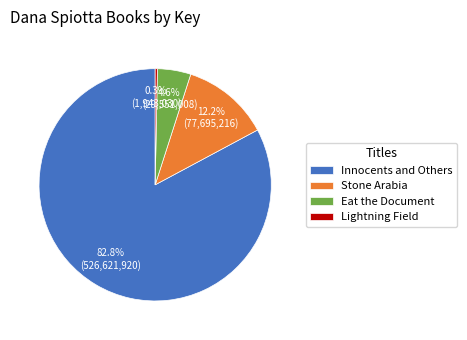

Approximately how many times larger is the value at Stone Arabia compared to Innocents and Others?

0.1